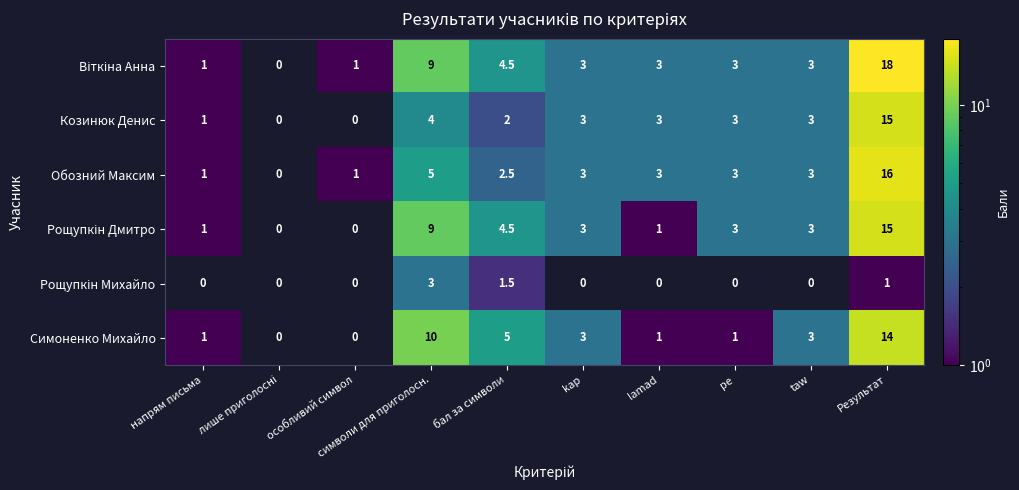

At which category is the sum across all series the highest?

Результат